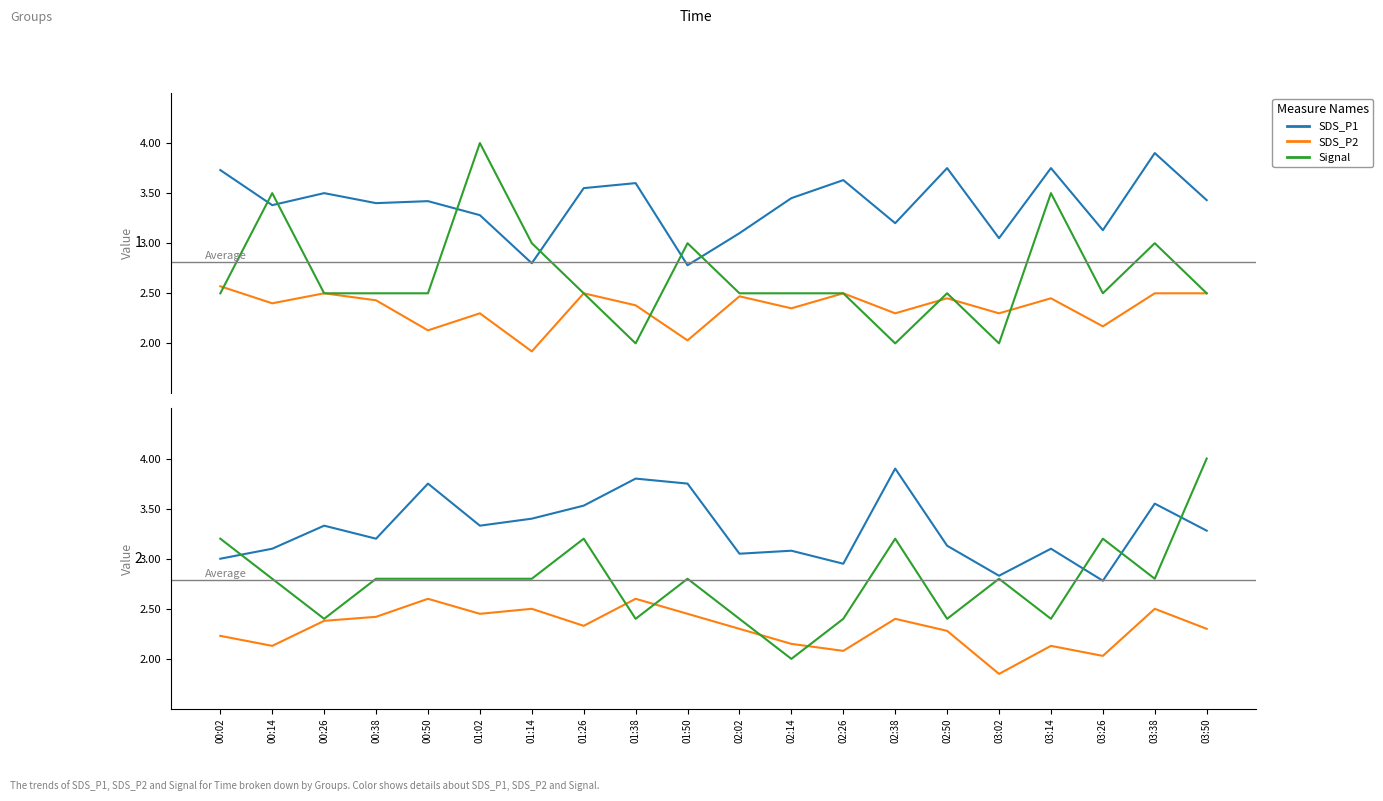

How many intersections are there between SDS_P1 and Signal?

4